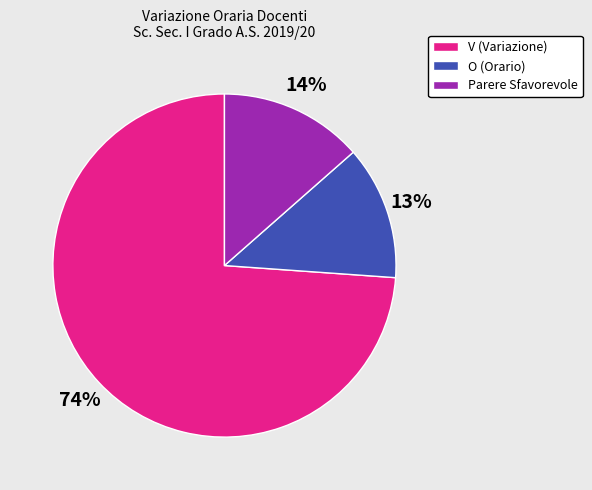

The Parere Sfavorevole slice represents 14% of the pie. True or false?

True